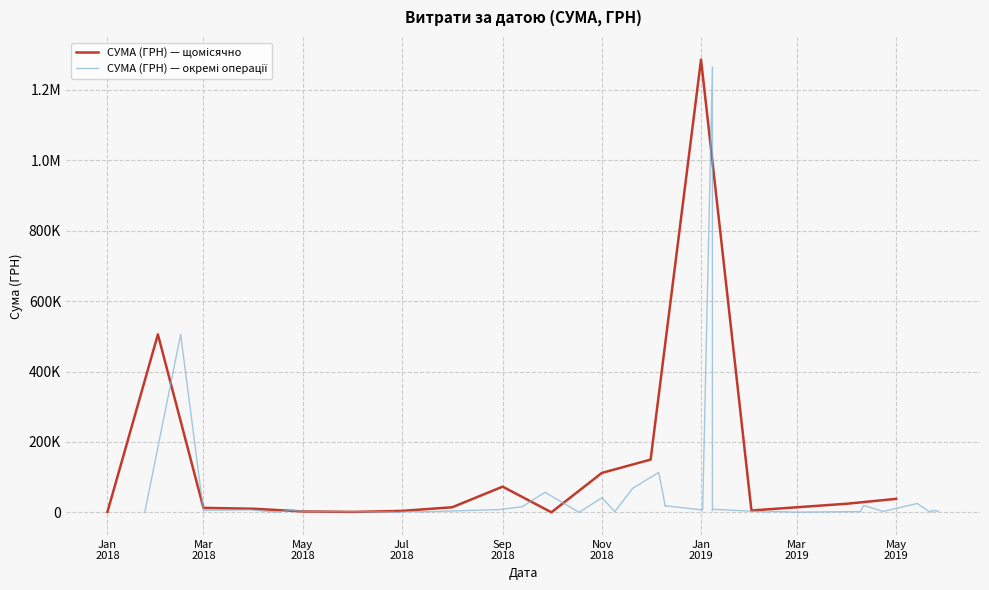

At which category does the chart reach its peak across all series?

08.01.2019